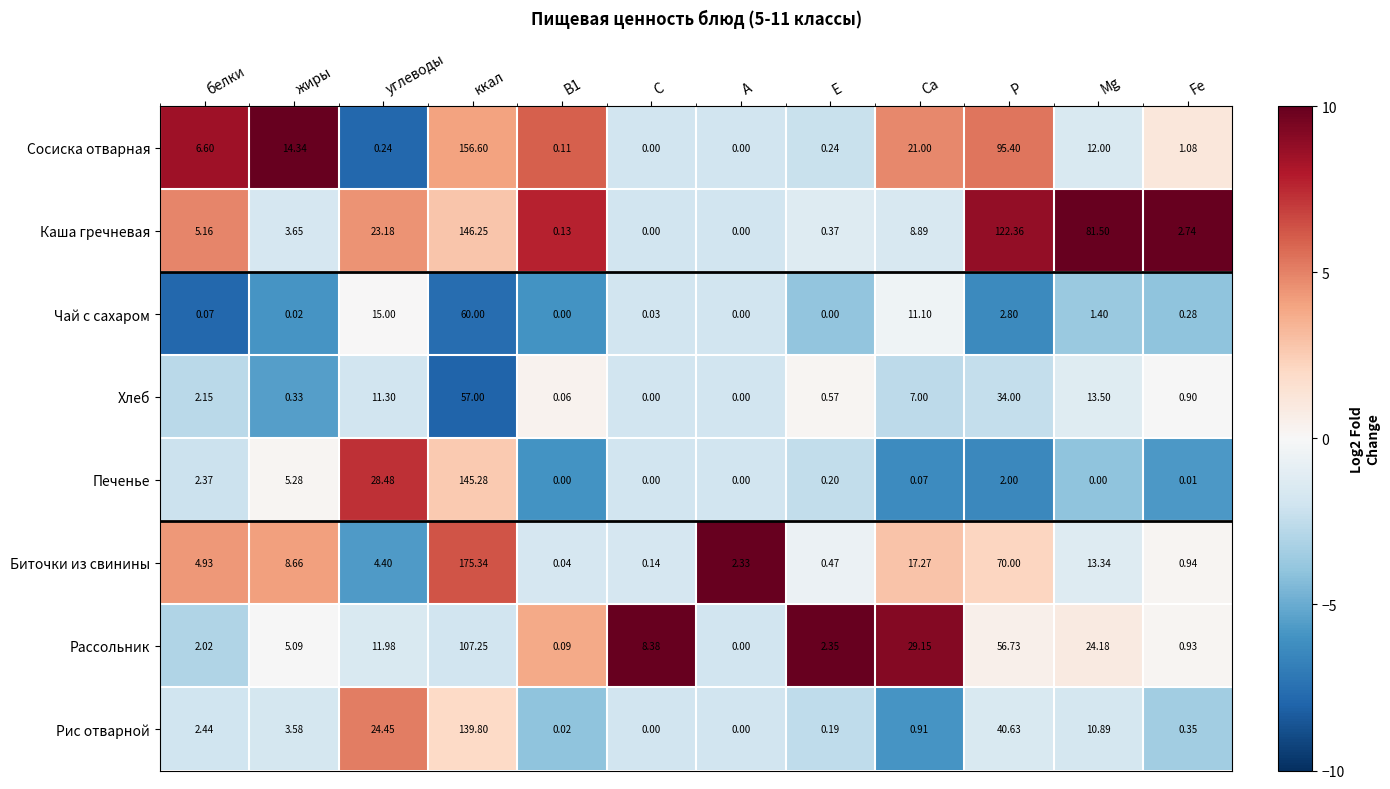

How many data points does each series have?

12